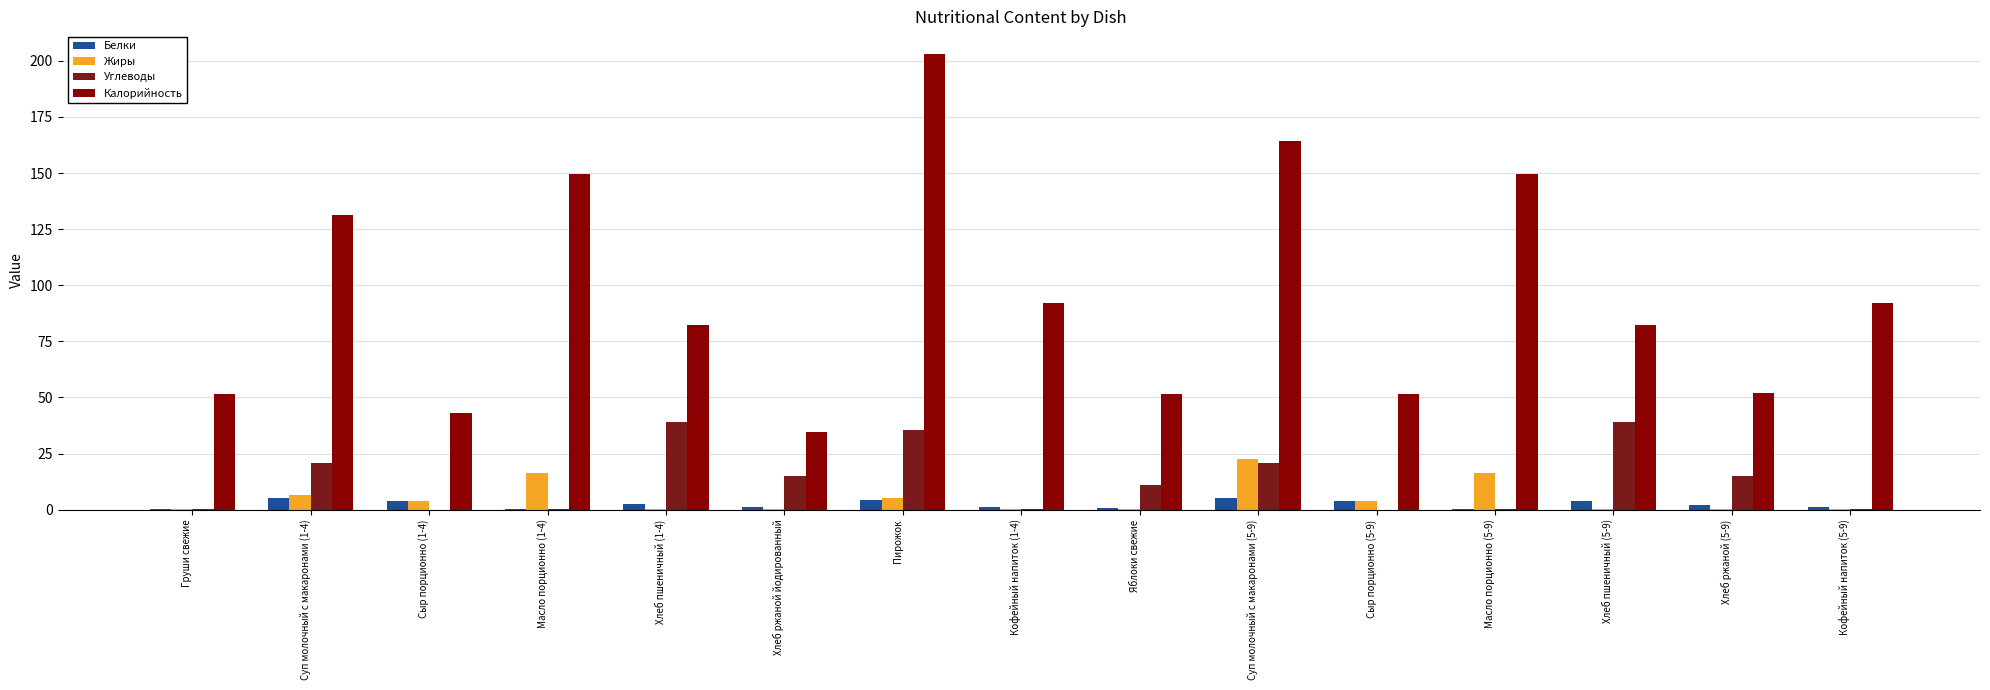

The Калорийность series shows 51.7 at Яблоки свежие. True or false?

True